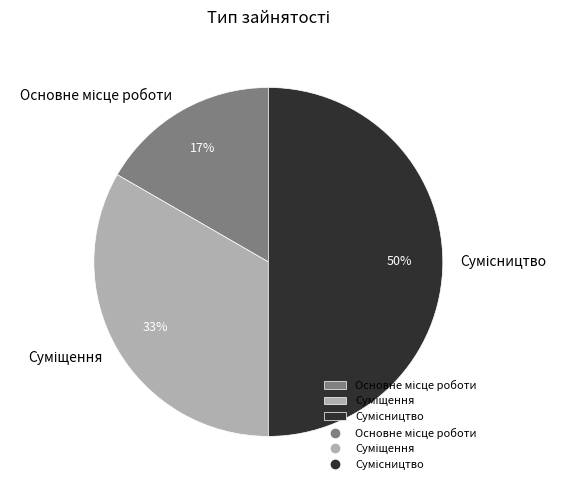

To the nearest percent, what is the difference between the largest and smallest slice percentages?

33%